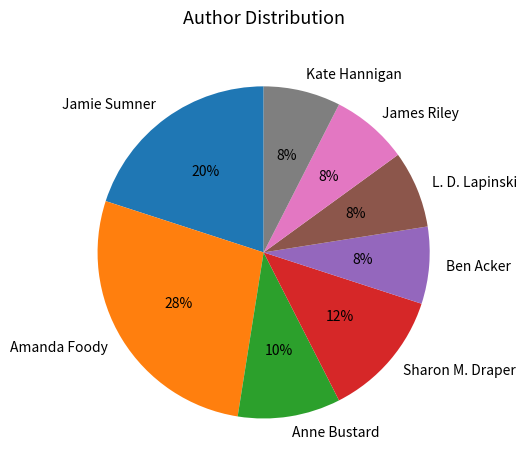

How many slices are in this pie chart?

8